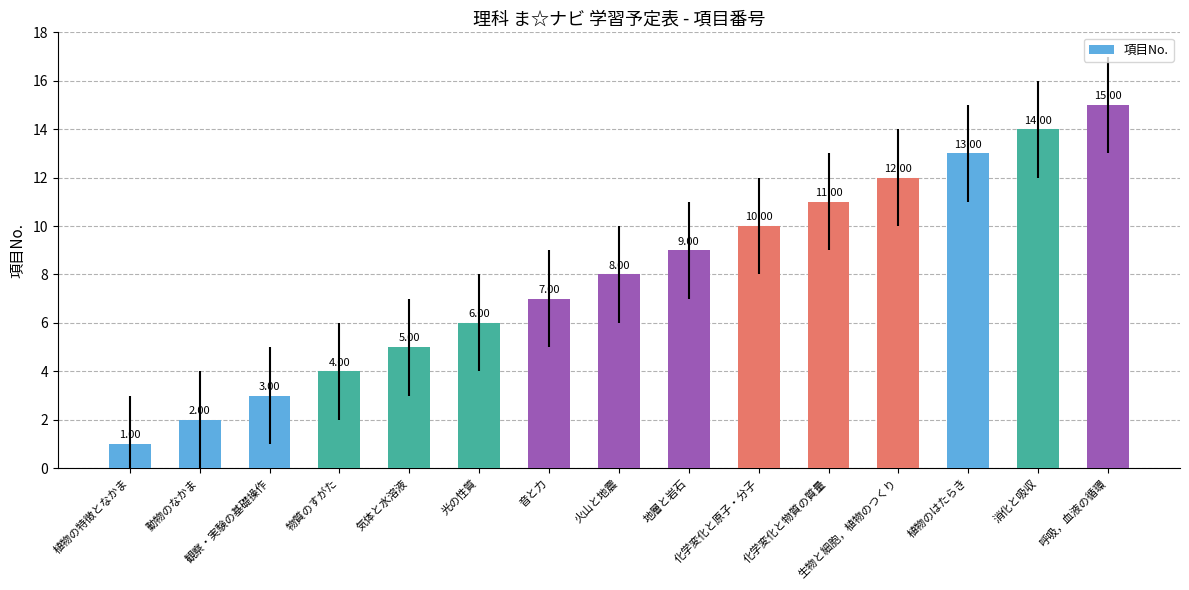

Reading right to left, list all the values displayed in this chart.

15	14	13	12	11	10	9	8	7	6	5	4	3	2	1